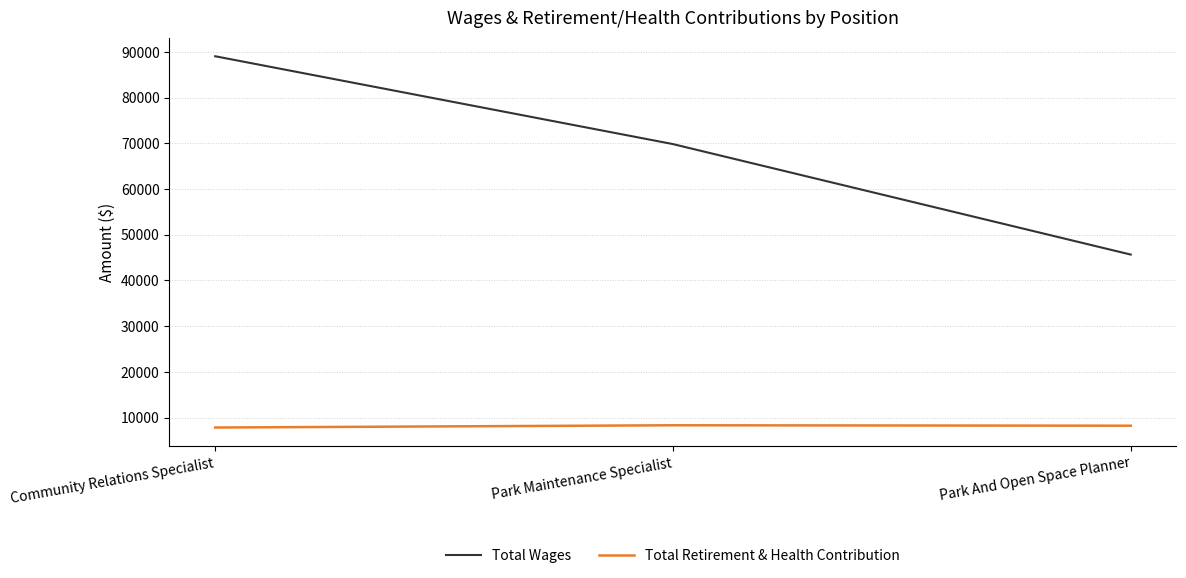

What is the sum of the Total Retirement & Health Contribution values at Park Maintenance Specialist and Community Relations Specialist?

16136